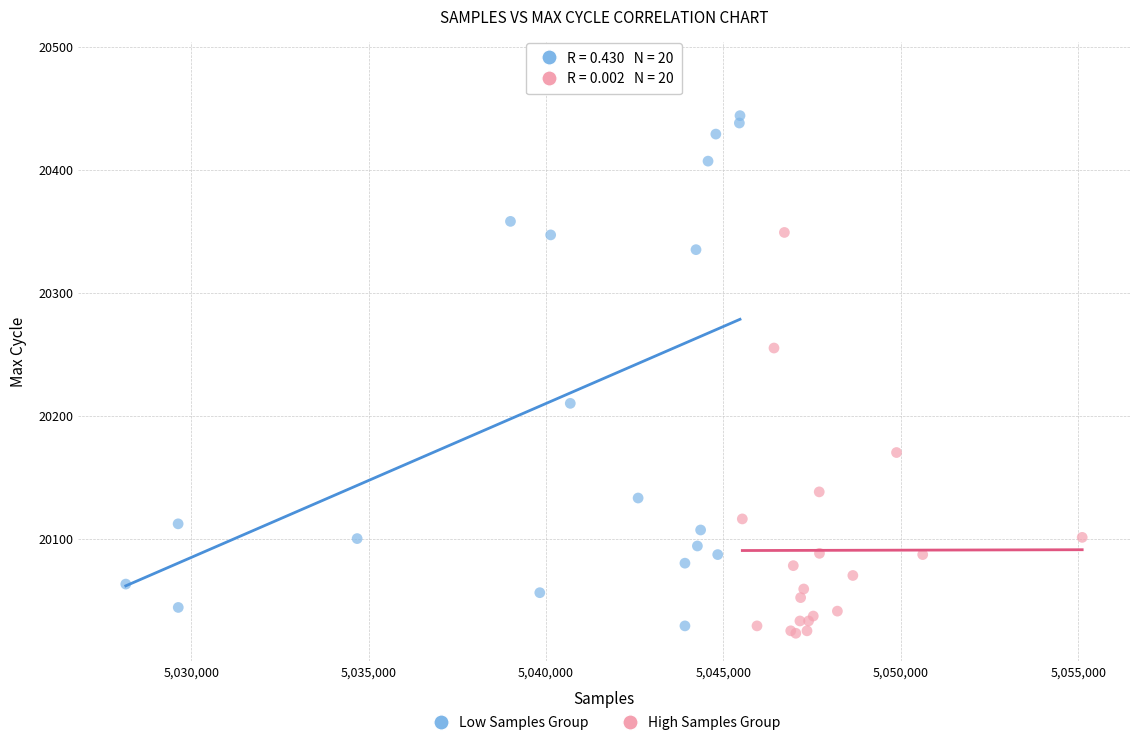

What are all the series names shown in the legend?

Low Samples Group, High Samples Group